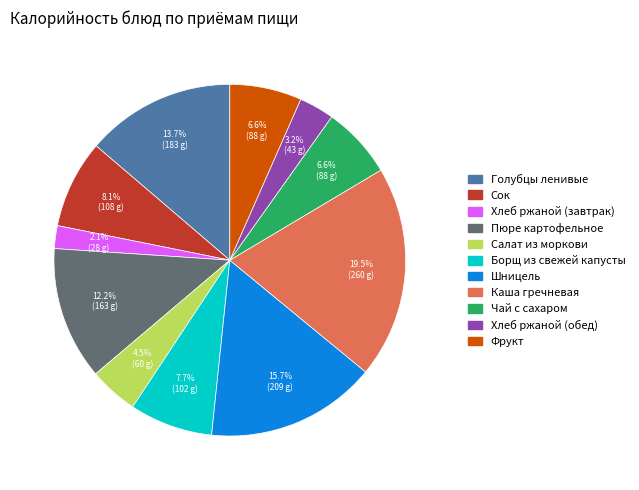

To the nearest percent, what percentage of the pie is Пюре картофельное?

12%